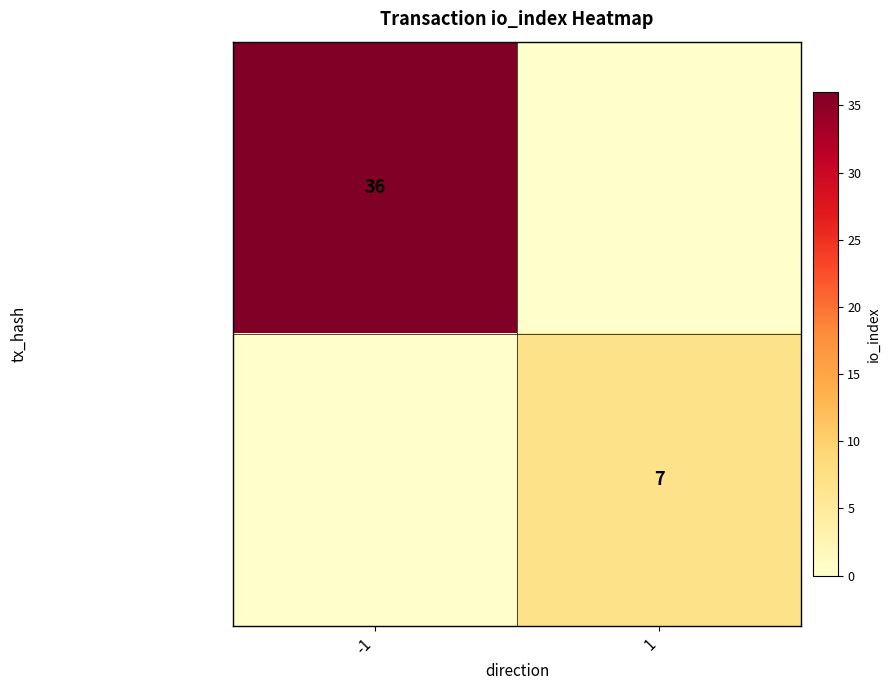

The value of 3e801671ffa1a69f645d9ba0b8f76f… at -1 is 36. True or false?

True